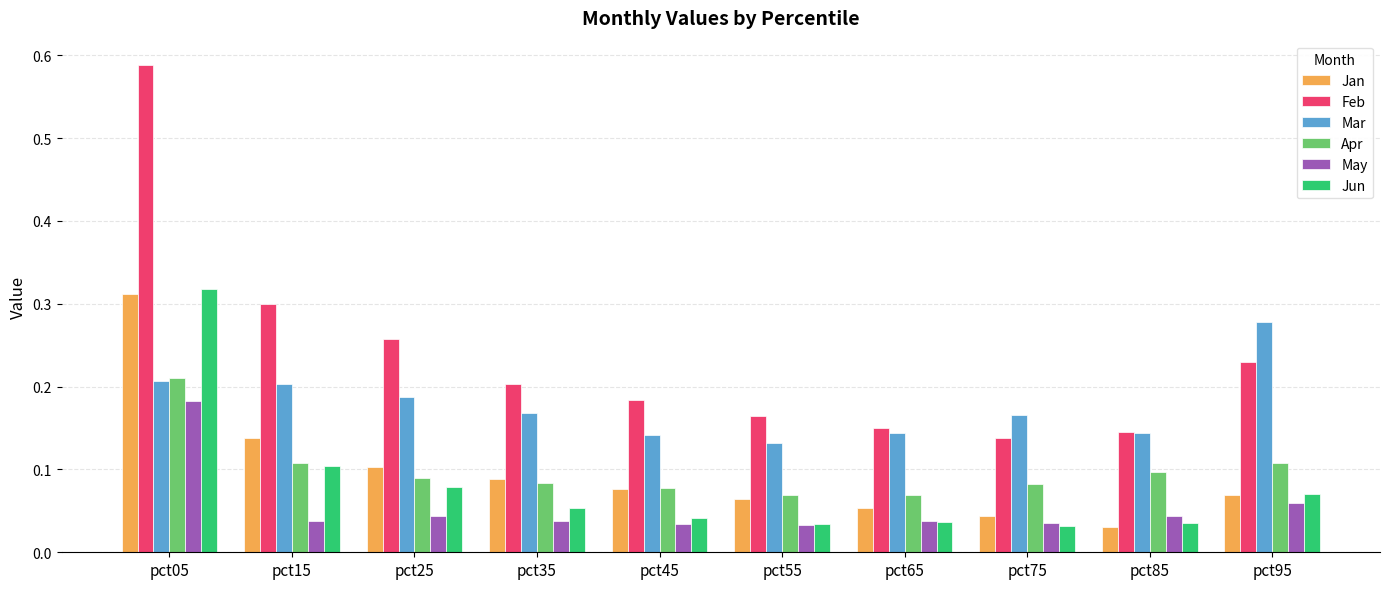

The Mar series shows 0.1 at pct05. True or false?

False